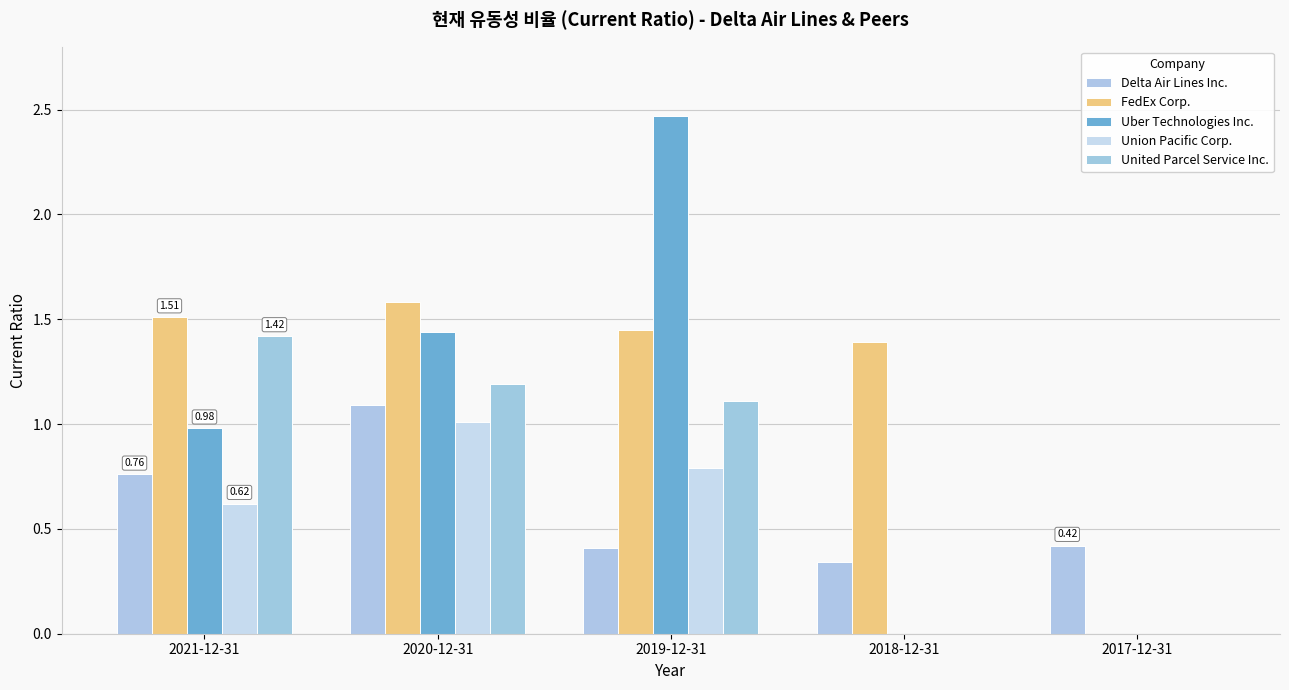

Rank the series by their maximum value, from lowest to highest.

Union Pacific Corp., Delta Air Lines Inc., United Parcel Service Inc., FedEx Corp., Uber Technologies Inc.